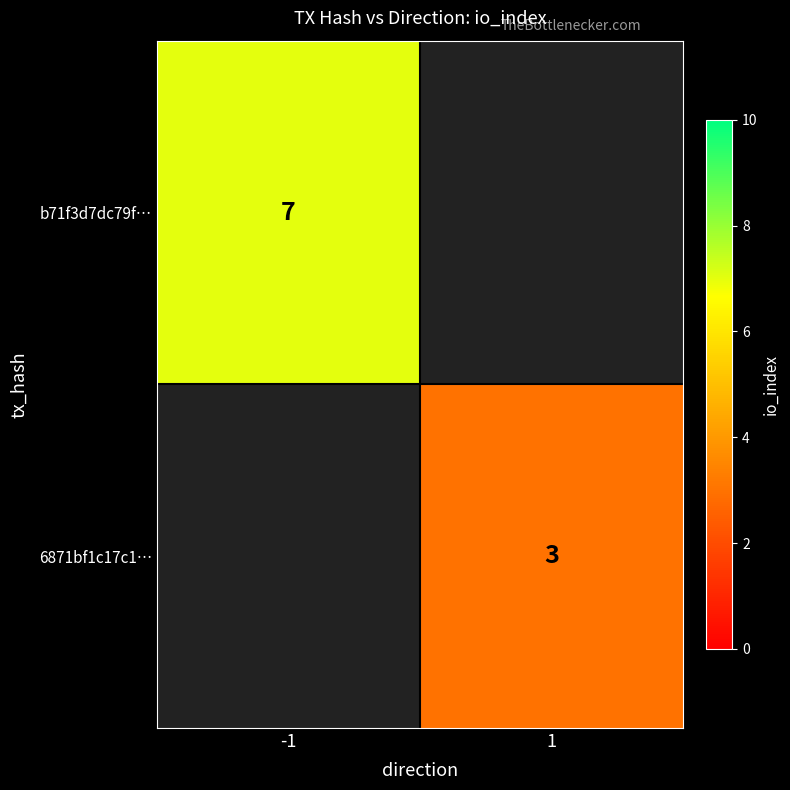

The value of b71f3d7dc79f… at -1 is 13. True or false?

False